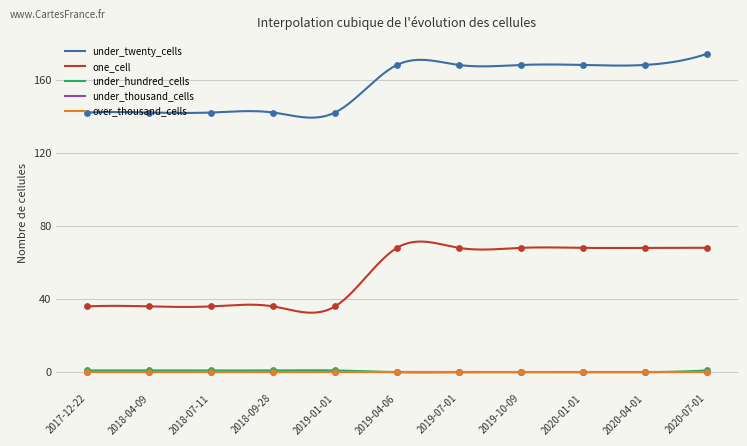

True or false: under_hundred_cells and one_cell cross at least once.

False